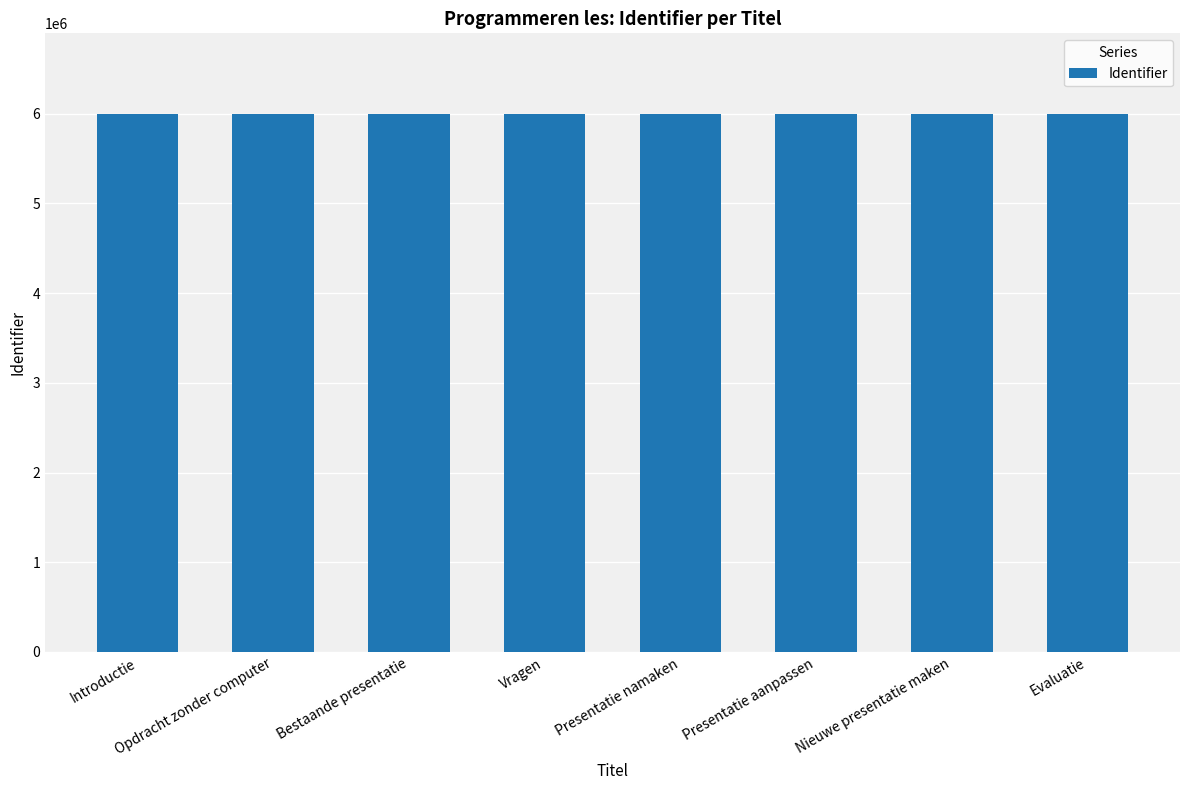

What is the ratio of the value at Evaluatie to the value at Presentatie aanpassen?

1.0